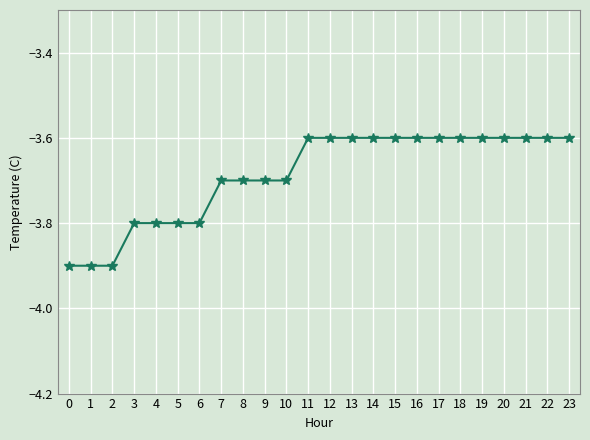

What is the change in value from 10 to 20?

+0.1